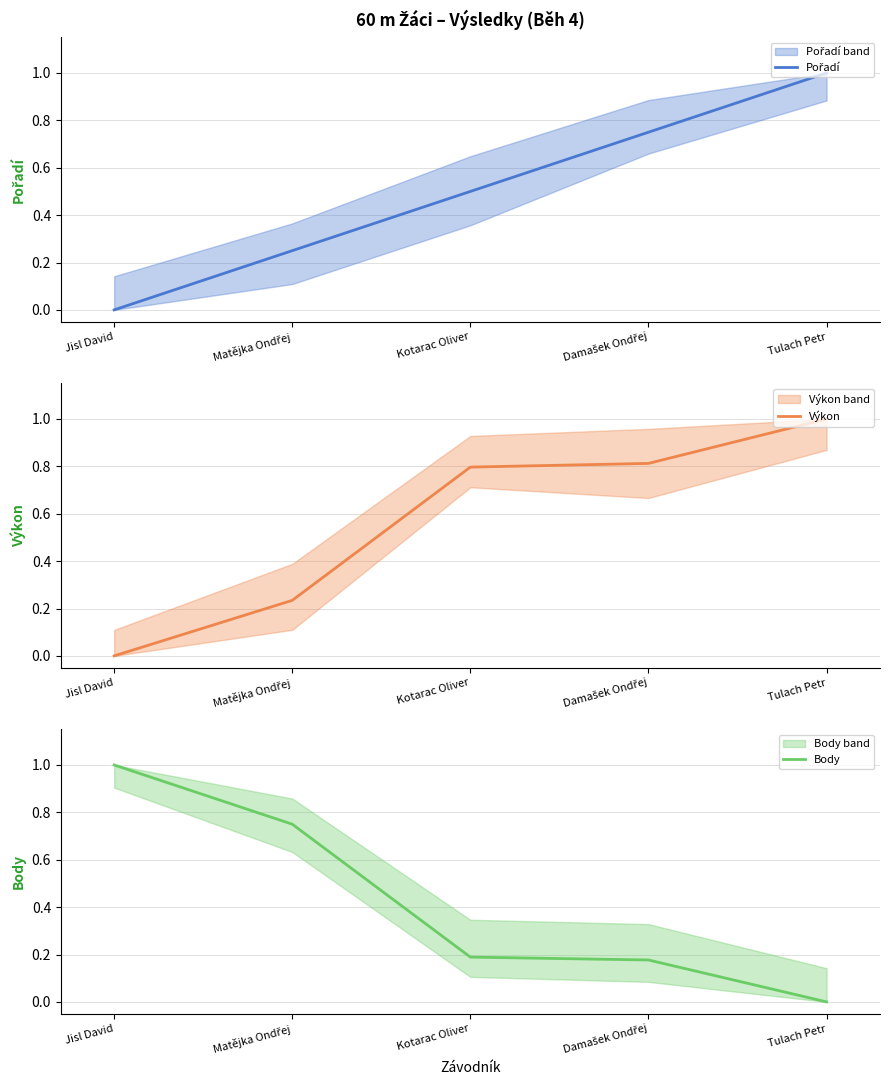

Is the value of Body at Matějka Ondřej greater than the value of Výkon at Matějka Ondřej?

Yes